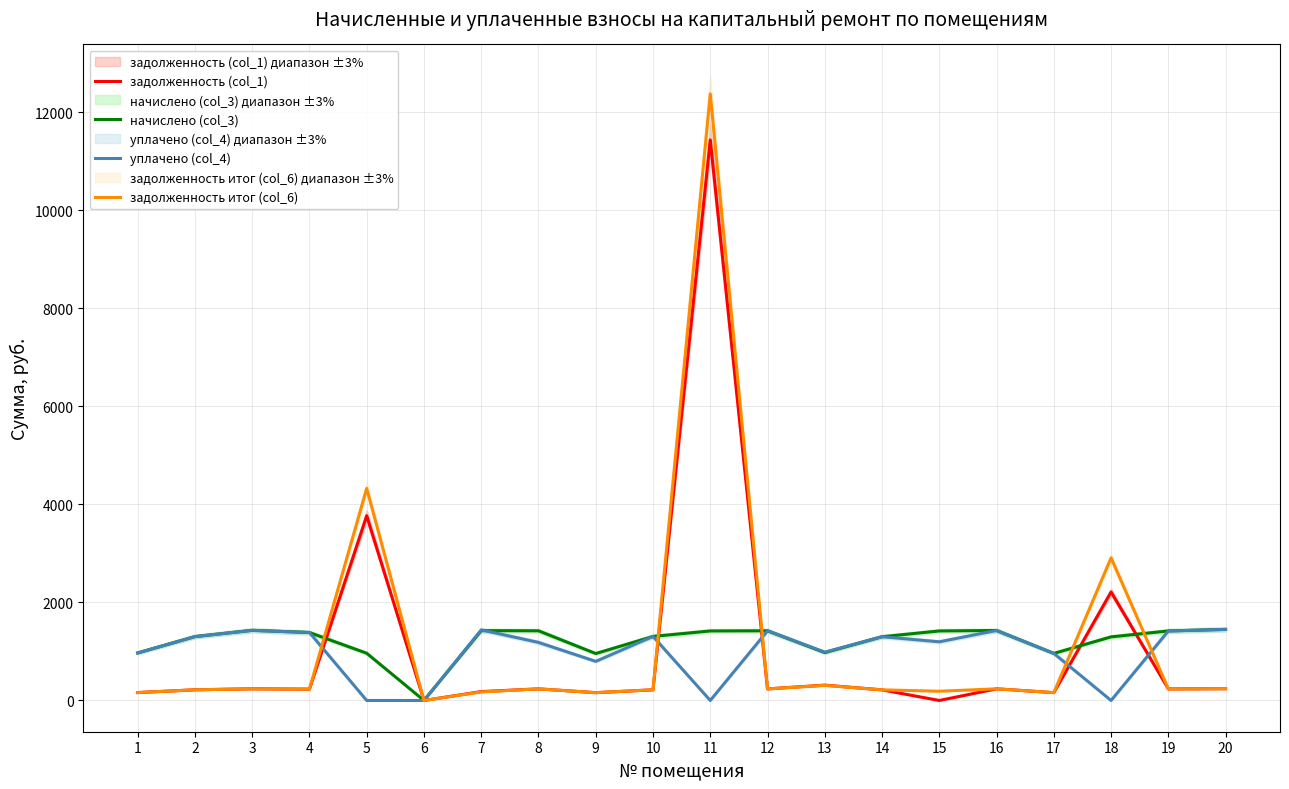

Which category has the lowest value across all series?

6